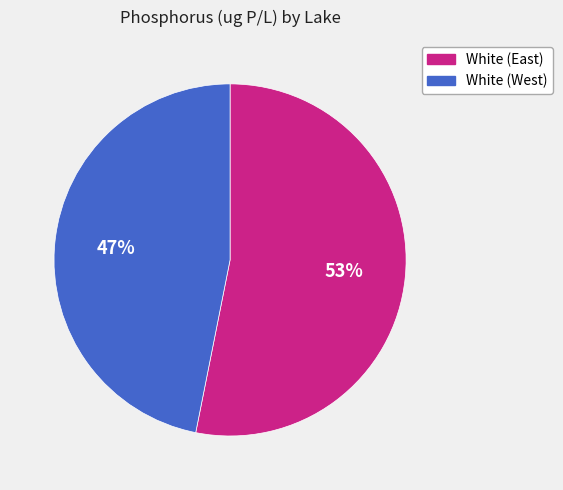

Is it true that White (East) is 53% of the pie?

True